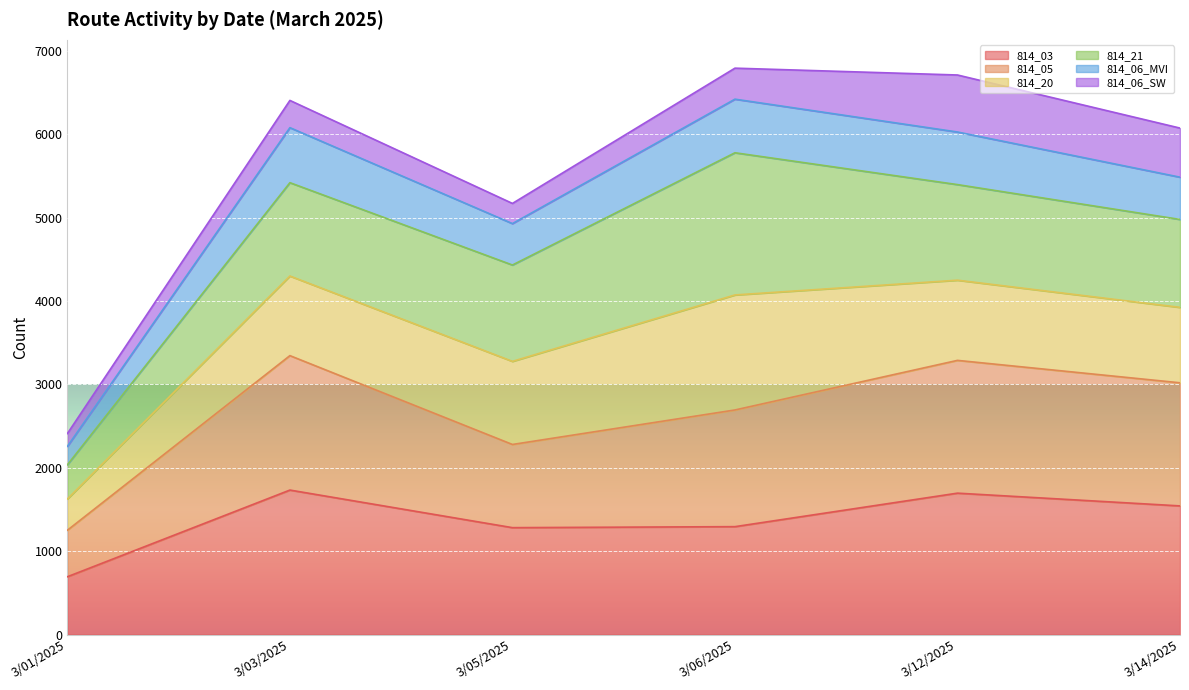

What is the label of the 3rd point from the left?

3/05/2025